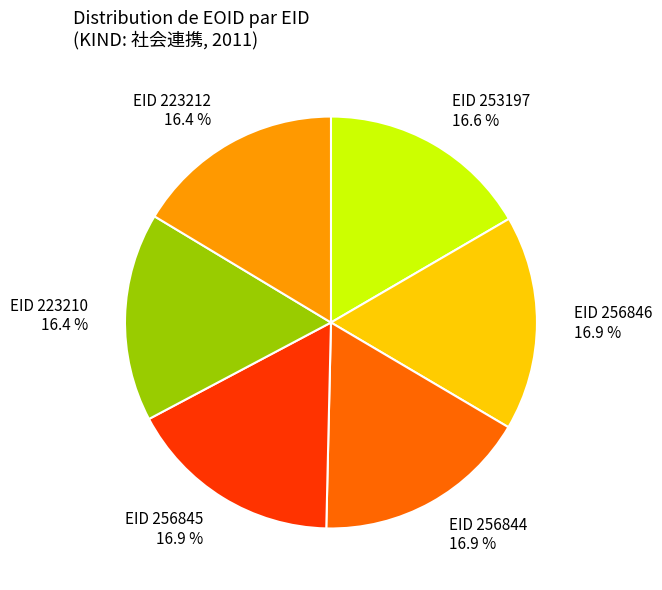

Between EID 256845 16.9 % and EID 223210 16.4 %, which is larger?

EID 256845 16.9 %